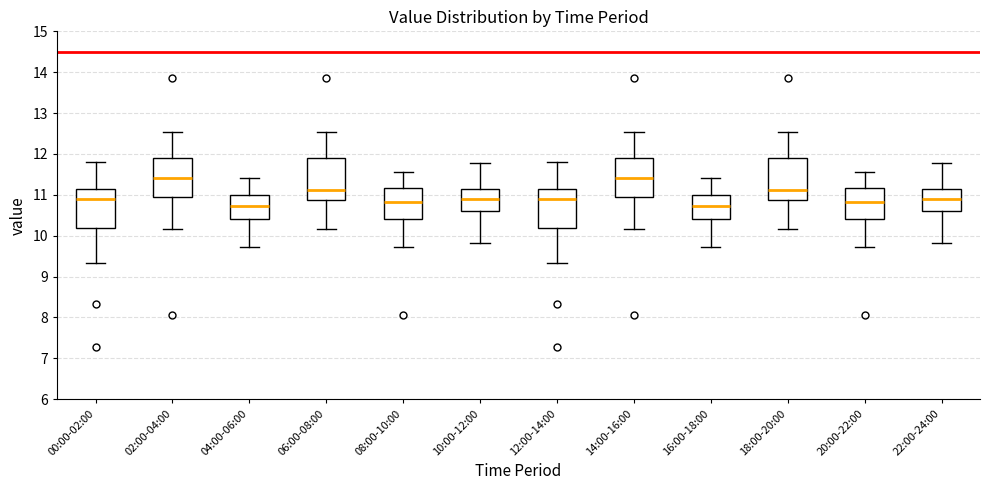

Reading left to right, transcribe this box plot: for each box, give where its median line is, the range the box spans, and where its two whiskers end, as read against the y-axis. The values are not printed on the chart, so give them approximately, as read against the axis.

00:00-02:00: median 10.9, box 10.2 to 11.1, whiskers 9.3 to 11.8
02:00-04:00: median 11.4, box 10.9 to 11.9, whiskers 10.2 to 12.5
04:00-06:00: median 10.7, box 10.4 to 11.0, whiskers 9.7 to 11.4
06:00-08:00: median 11.1, box 10.9 to 11.9, whiskers 10.2 to 12.5
08:00-10:00: median 10.8, box 10.4 to 11.2, whiskers 9.7 to 11.6
10:00-12:00: median 10.9, box 10.6 to 11.2, whiskers 9.8 to 11.8
12:00-14:00: median 10.9, box 10.2 to 11.1, whiskers 9.3 to 11.8
14:00-16:00: median 11.4, box 10.9 to 11.9, whiskers 10.2 to 12.5
16:00-18:00: median 10.7, box 10.4 to 11.0, whiskers 9.7 to 11.4
18:00-20:00: median 11.1, box 10.9 to 11.9, whiskers 10.2 to 12.5
20:00-22:00: median 10.8, box 10.4 to 11.2, whiskers 9.7 to 11.6
22:00-24:00: median 10.9, box 10.6 to 11.2, whiskers 9.8 to 11.8